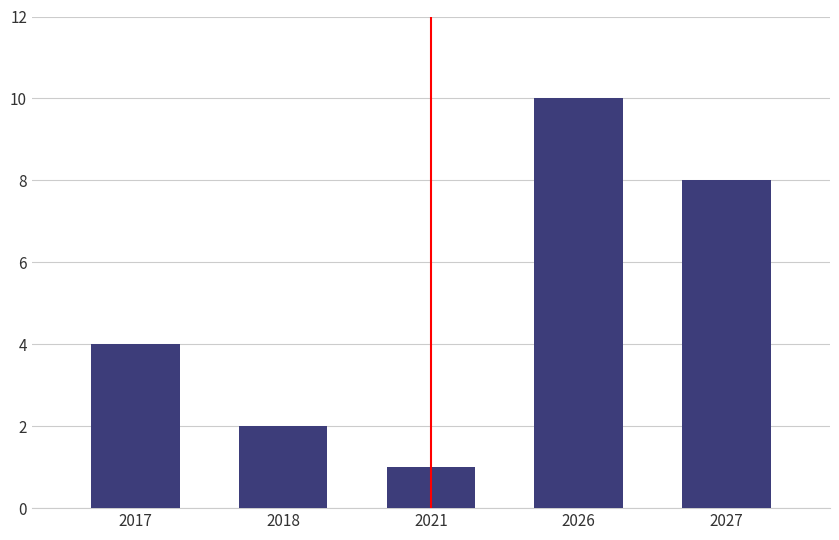

Count the number of data series in this chart.

1